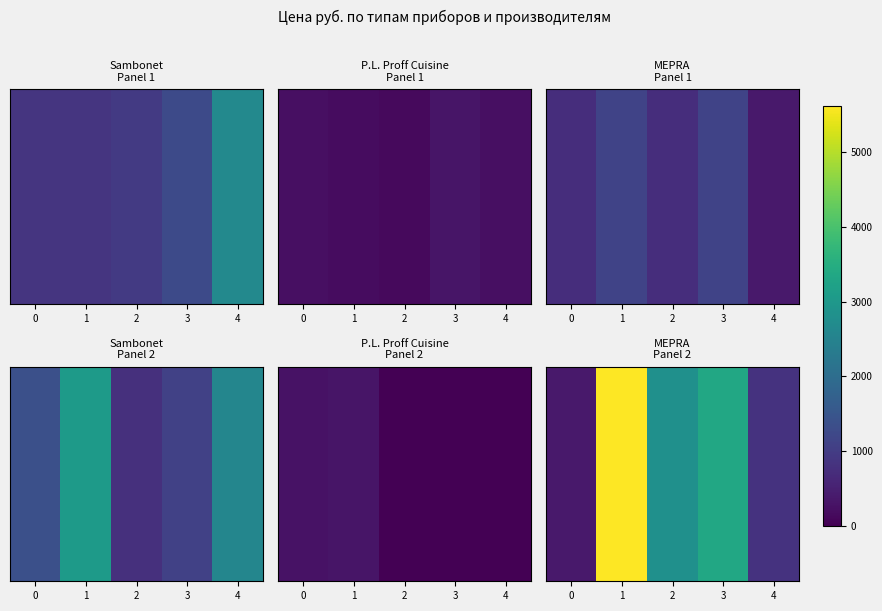

List the labels in order of value, largest first.

1, 3, 2, 4, 0